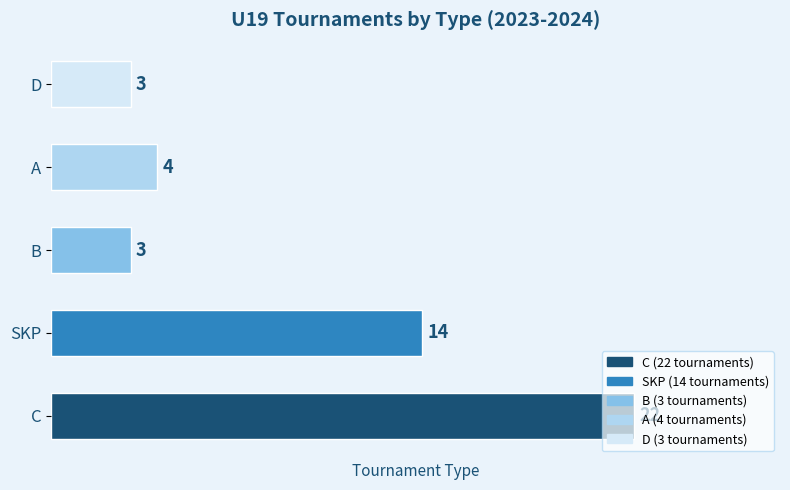

Which has a higher value, SKP or C?

C